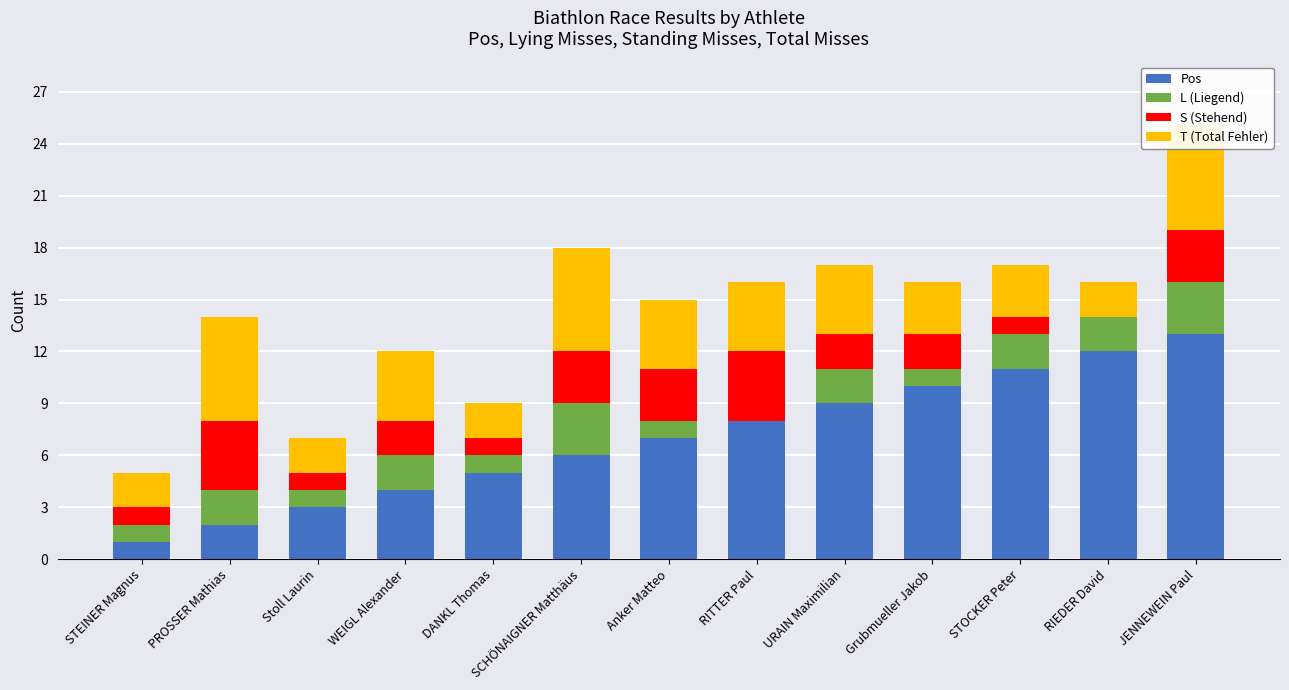

What position from the left is URAIN Maximilian?

9